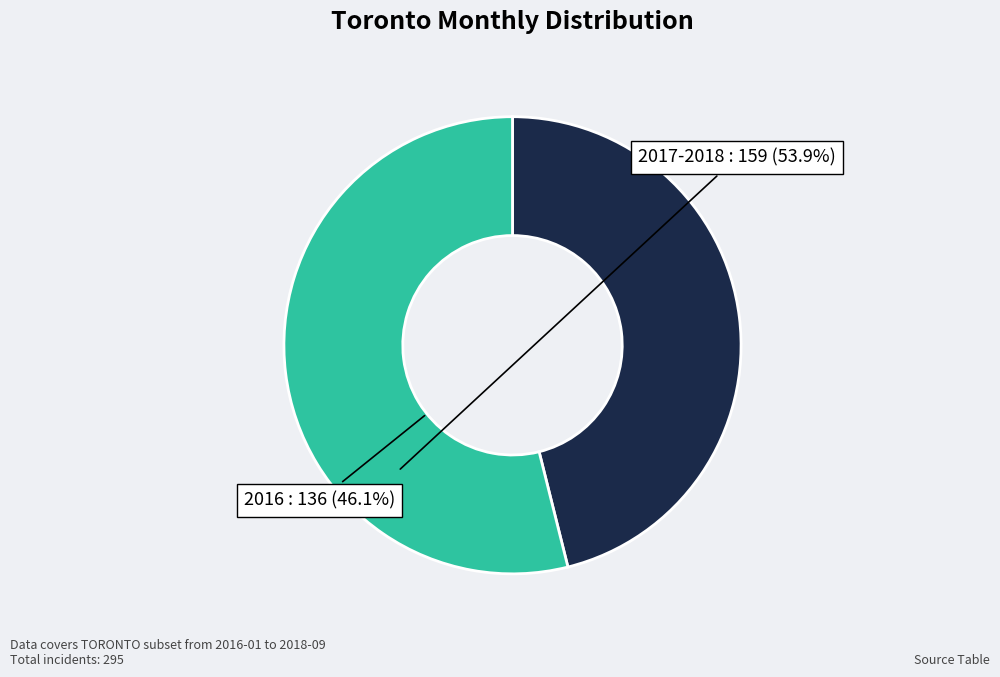

Rank the categories by value from lowest to highest.

2016, 2017-2018